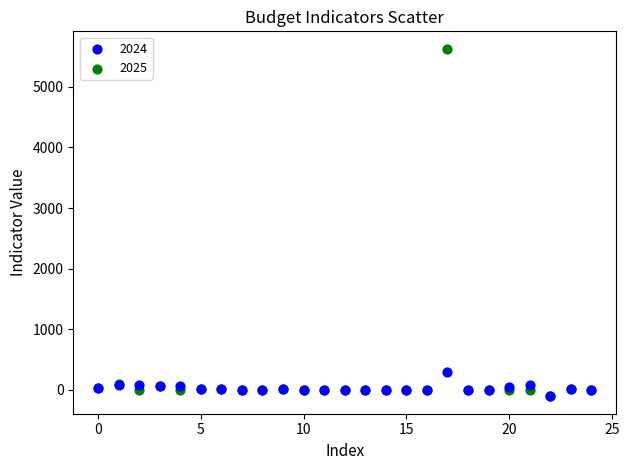

Across all series, what Y value is closest to 2761?

295.0